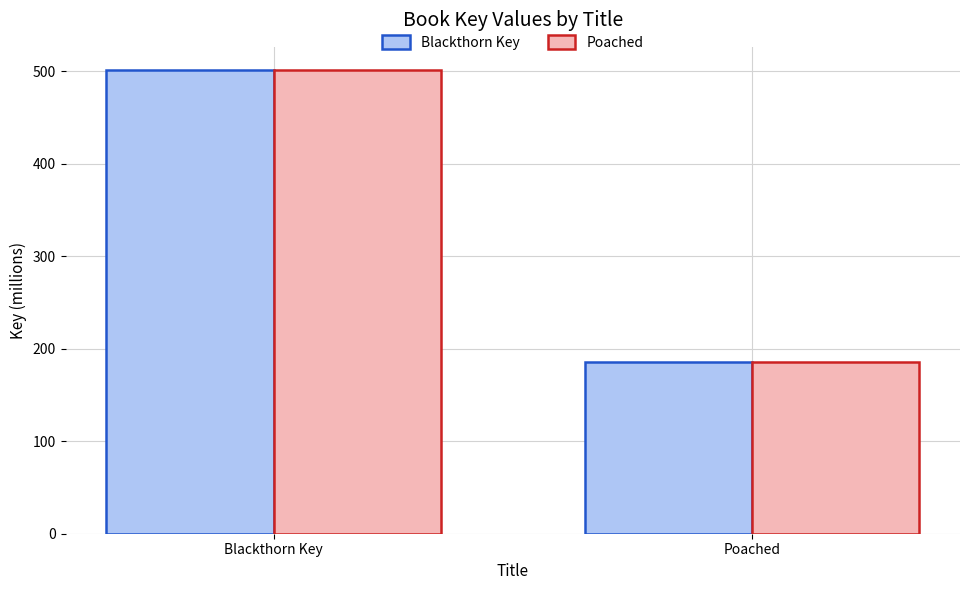

Reading right to left, what are all the values shown in this chart?

Blackthorn Key: 186.0	501.4
Poached: 186.0	501.4